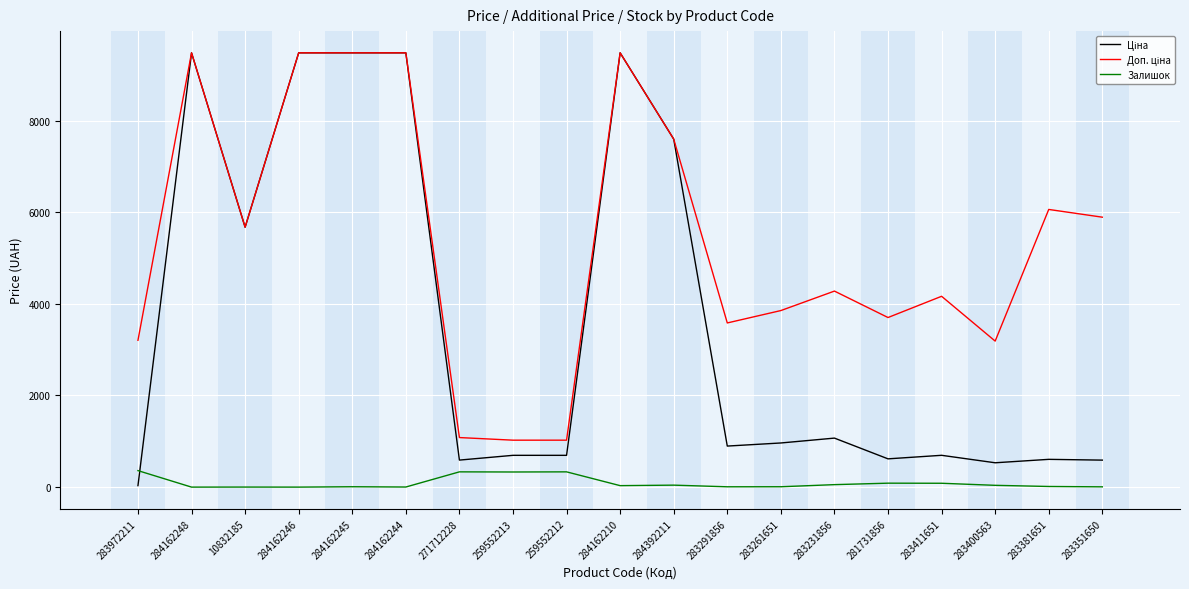

What is the total value across all series at 259552213?

2048.3